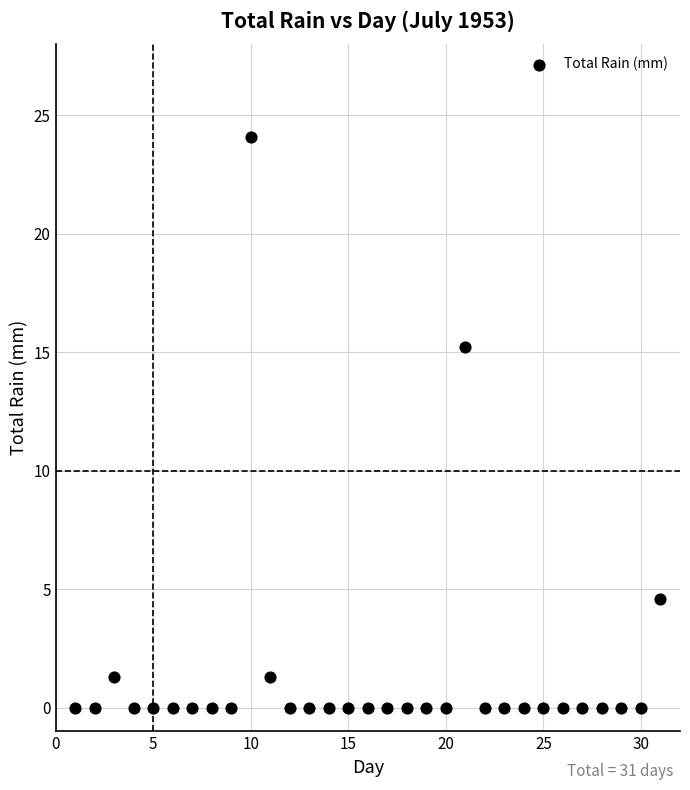

What Y value in the scatter plot is closest to 12?

15.2